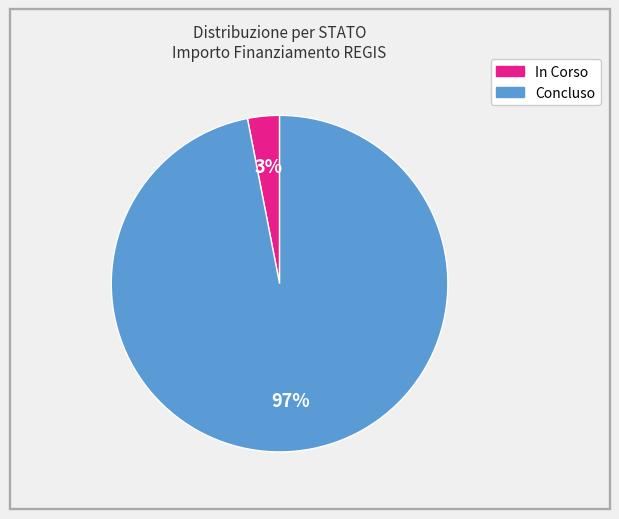

What is the smallest slice in the pie chart?

In Corso